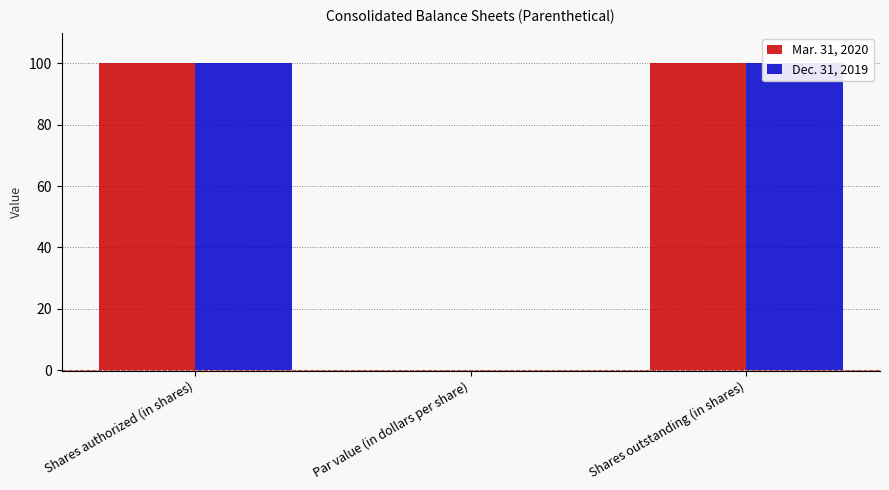

Which series has the largest range (max minus min)?

Mar. 31, 2020